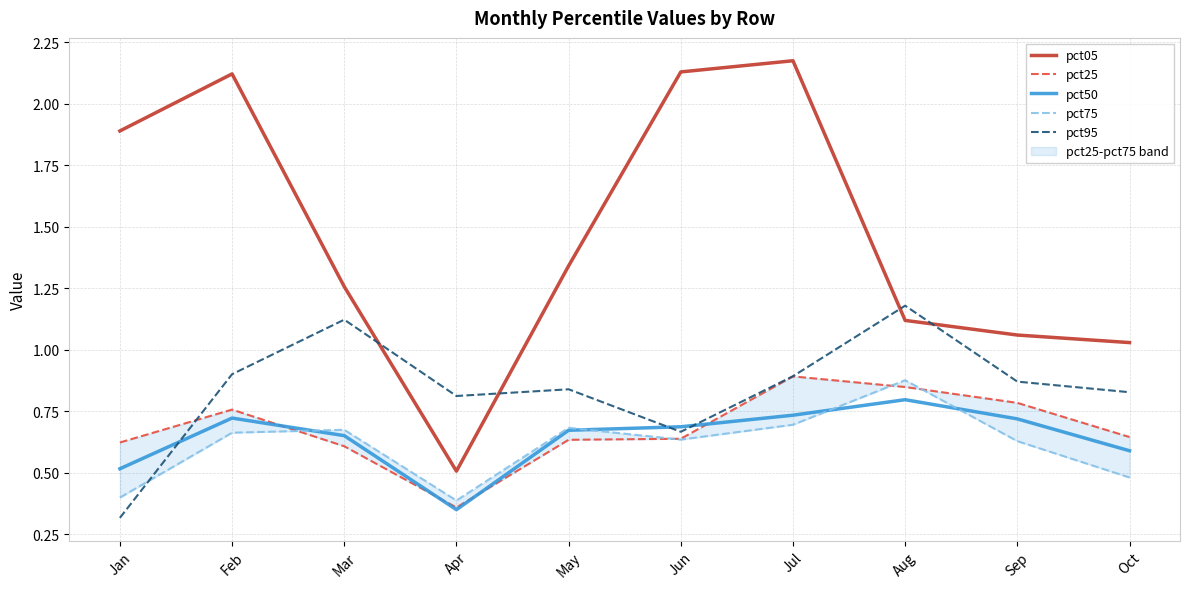

What is the minimum value for pct50?

0.3